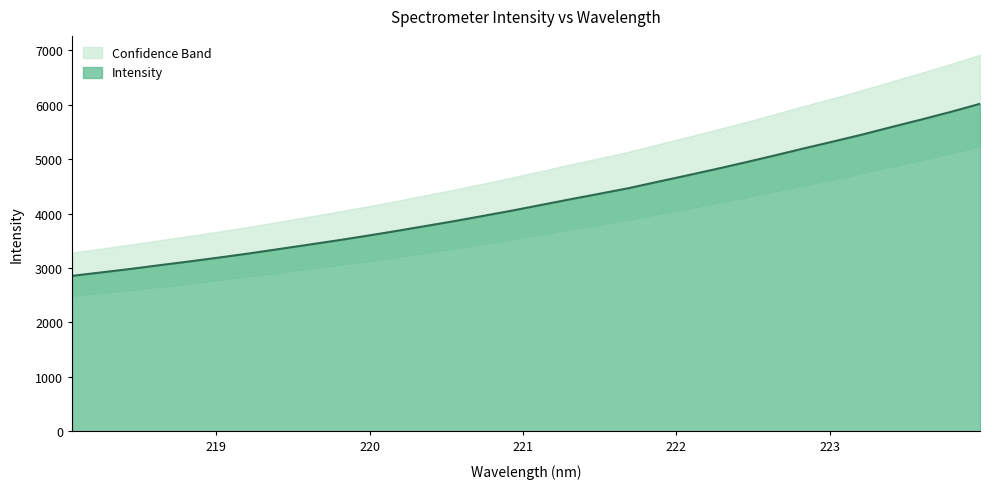

What is the value of the 23rd point from the left?

4819.8